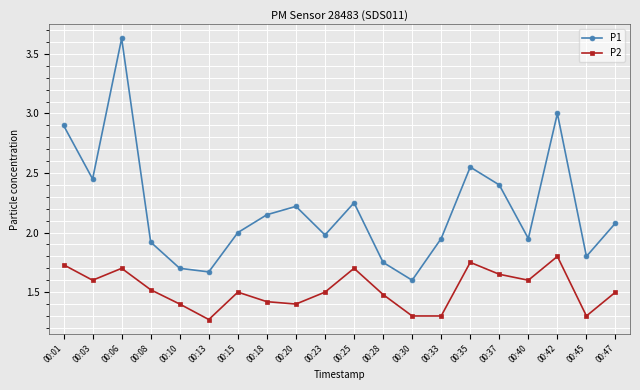

Which label corresponds to the smallest value in the chart?

00:13